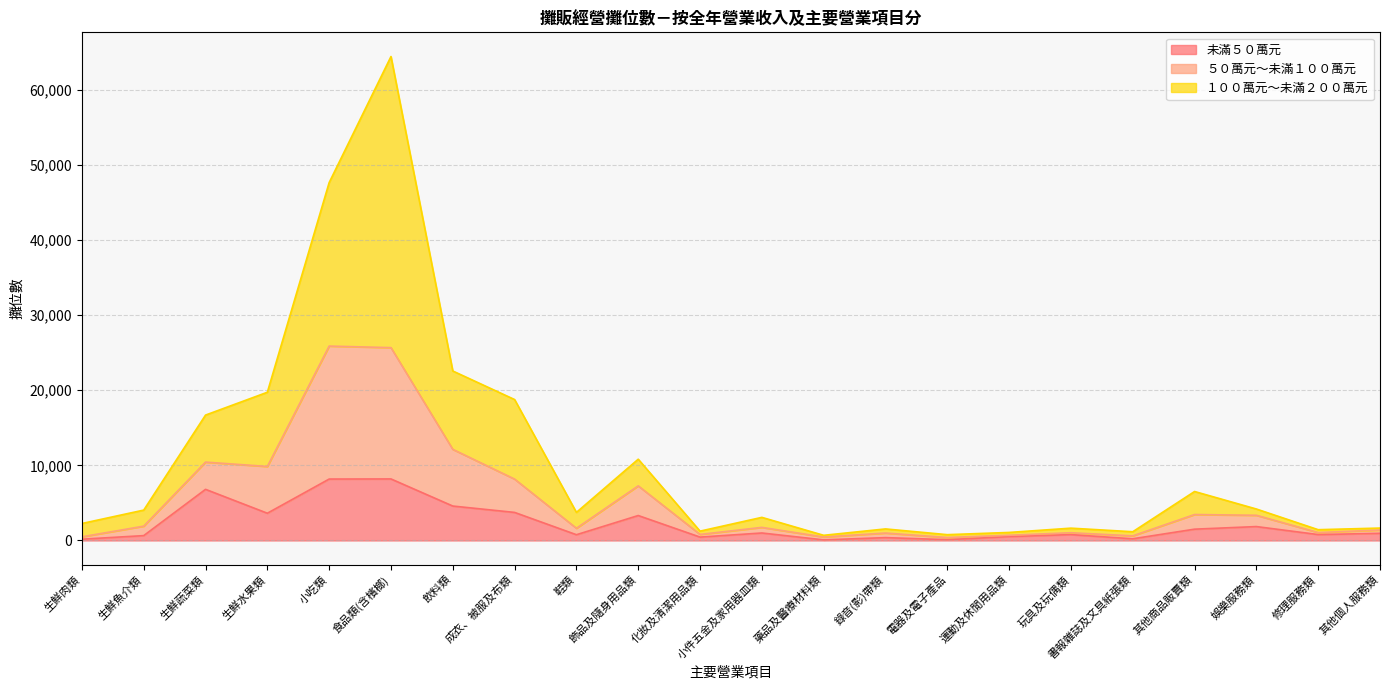

Does the chart have visible grid lines?

Yes